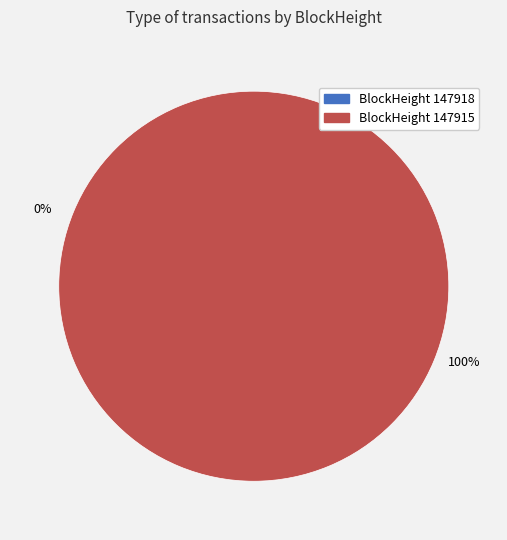

To the nearest percent, what portion does 147915 represent?

100%